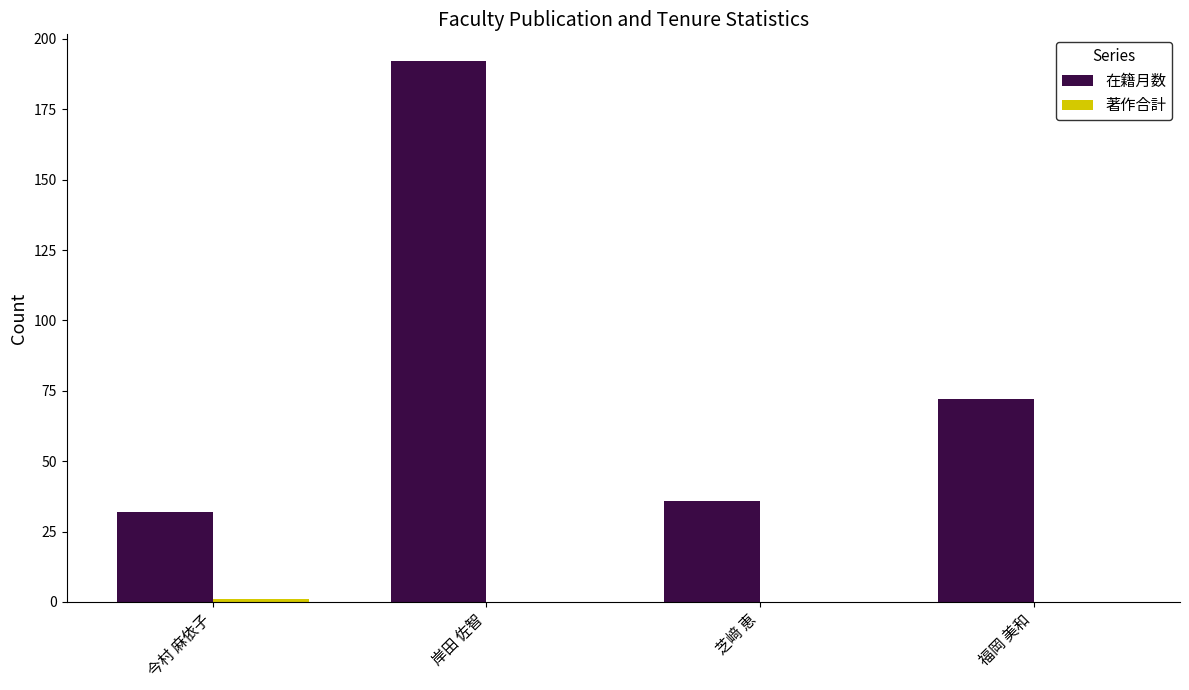

Does the chart contain stacked bars?

No